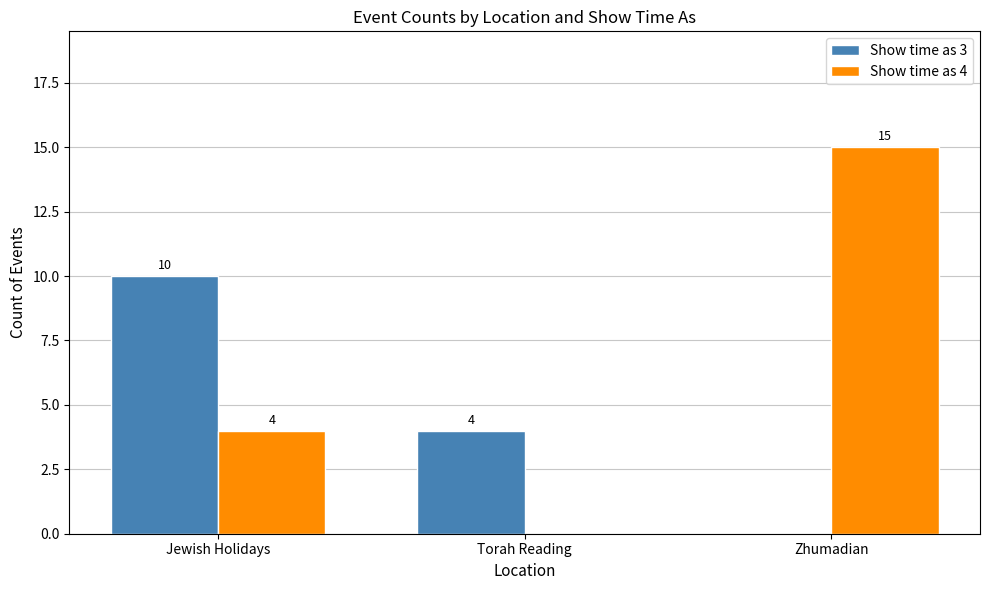

What is the spread (max minus min) of values at Jewish Holidays?

6